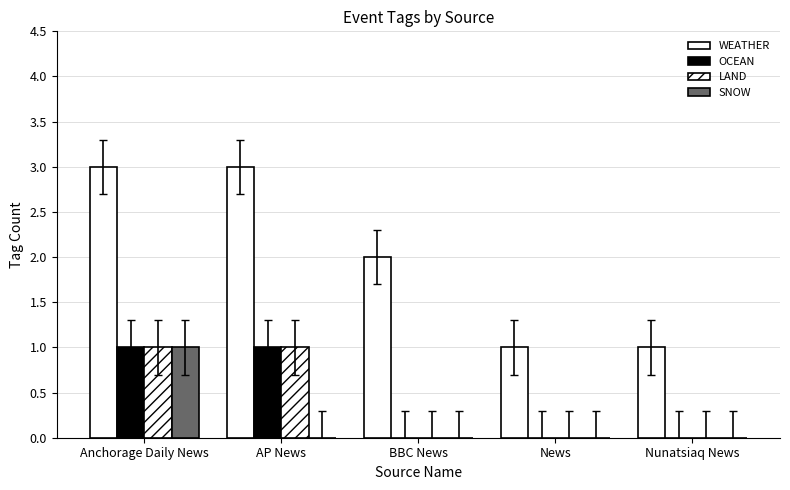

How many groups of bars are there?

5